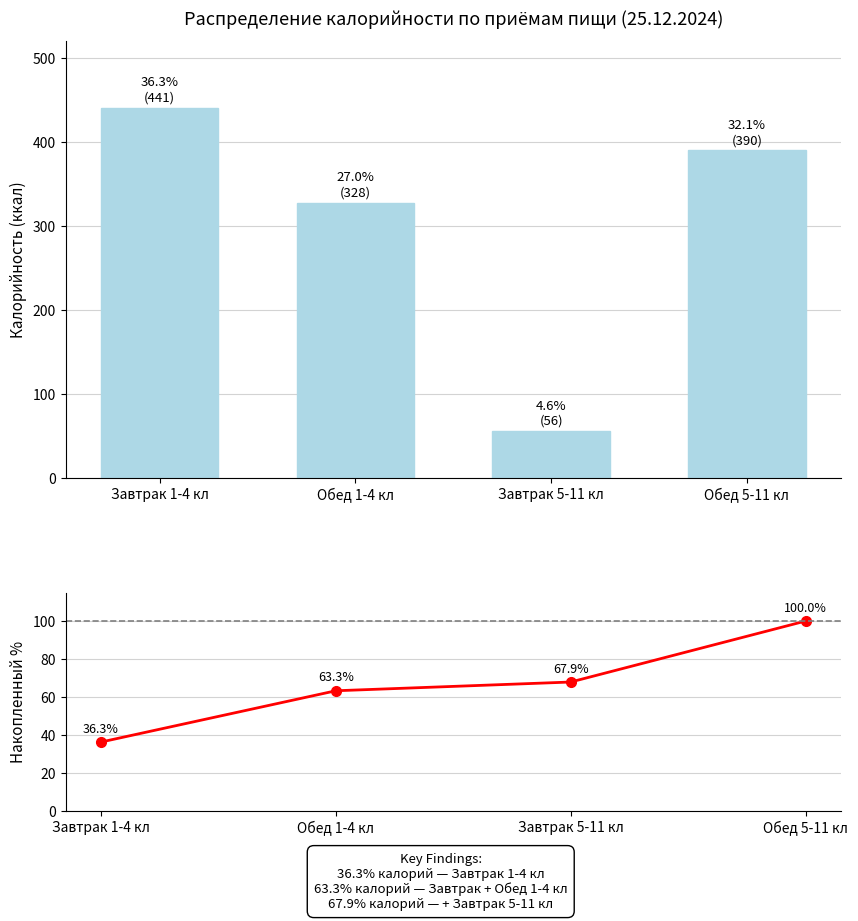

How many distinct data groups are displayed?

2